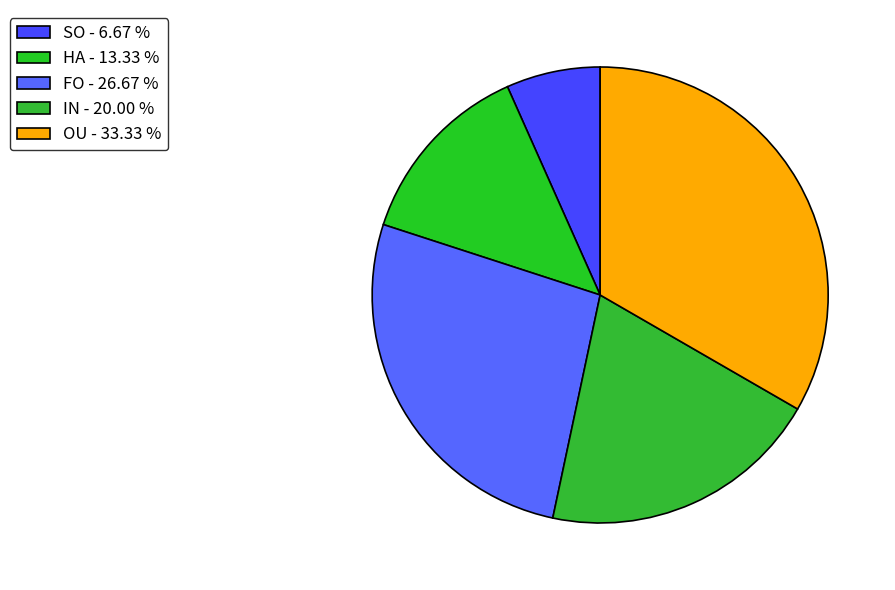

What is the largest slice in the pie chart?

OU